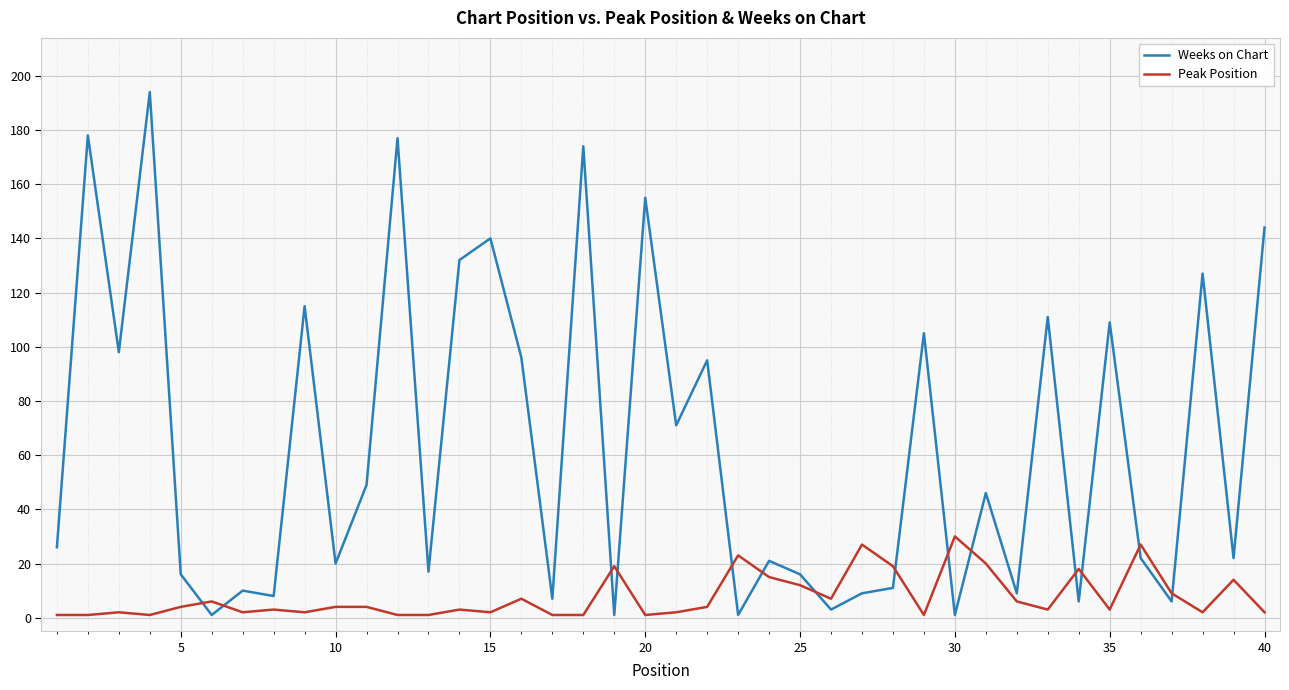

Which series has the largest total across all categories?

Weeks on Chart